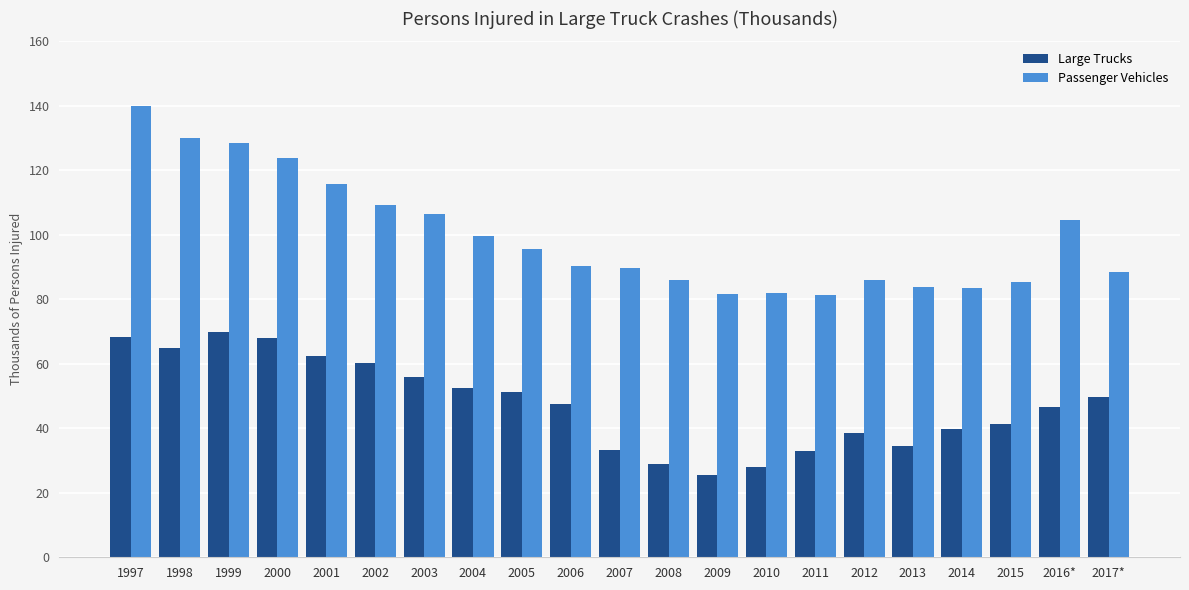

Where does the Large Trucks series first go above 47?

1997